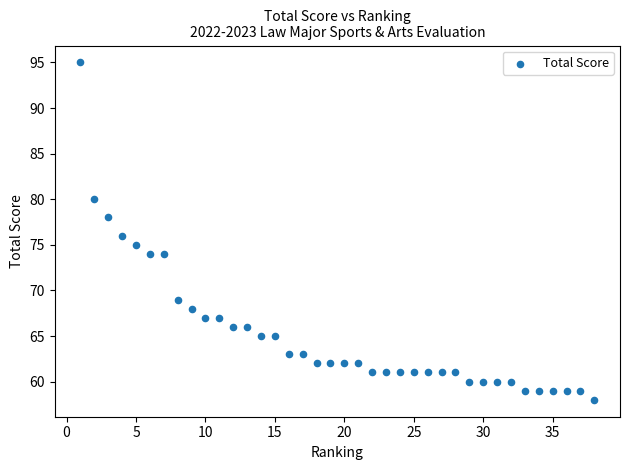

What is the range of X values (max minus min)?

37